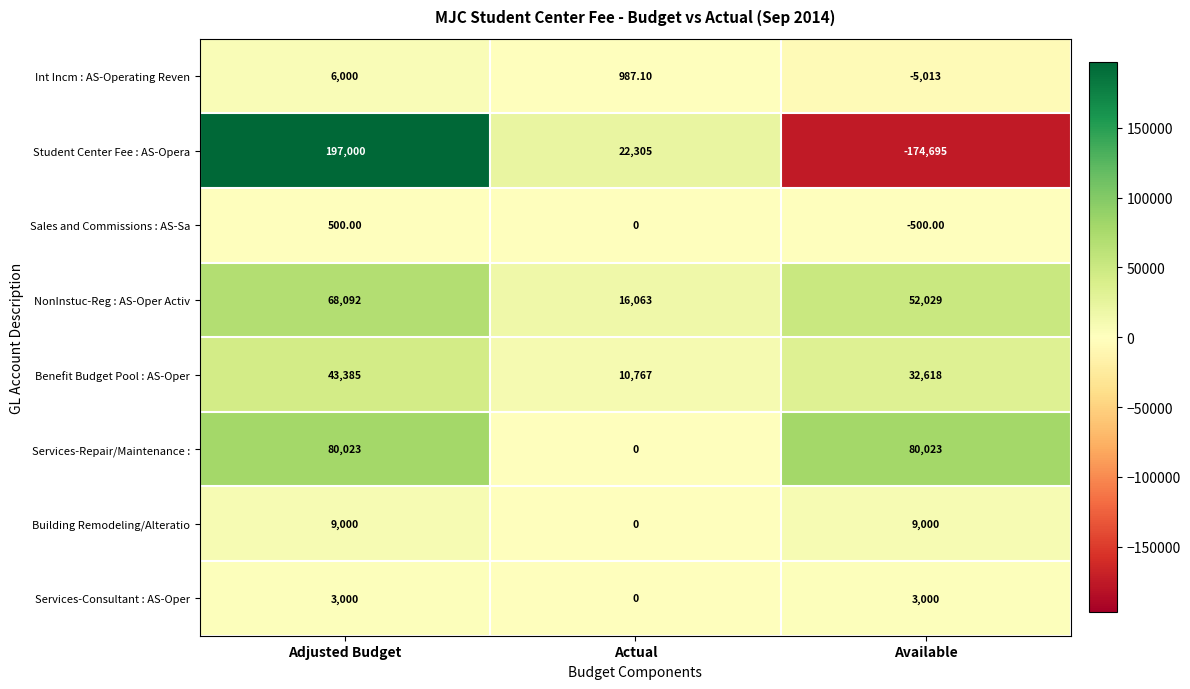

What is the sum of the Building Remodeling/Alteratio values at Adjusted Budget and Actual?

9000.0